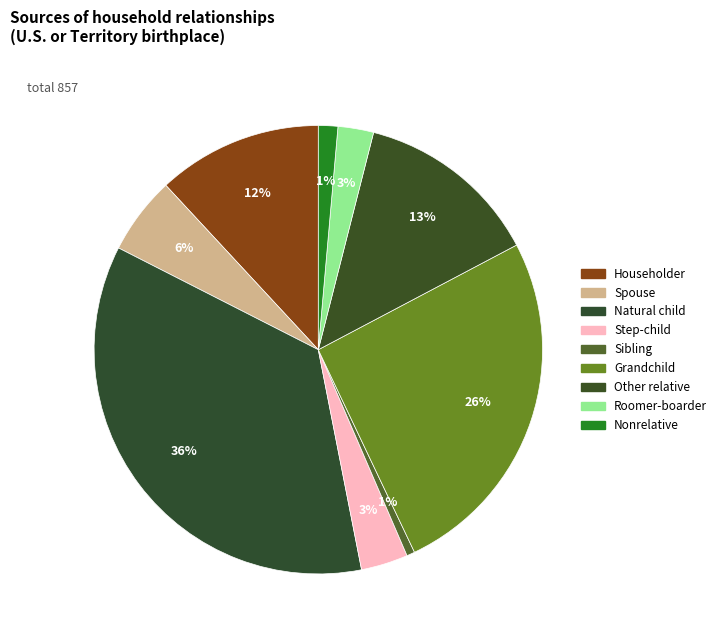

Between Nonrelative and Roomer-boarder, which is larger?

Roomer-boarder